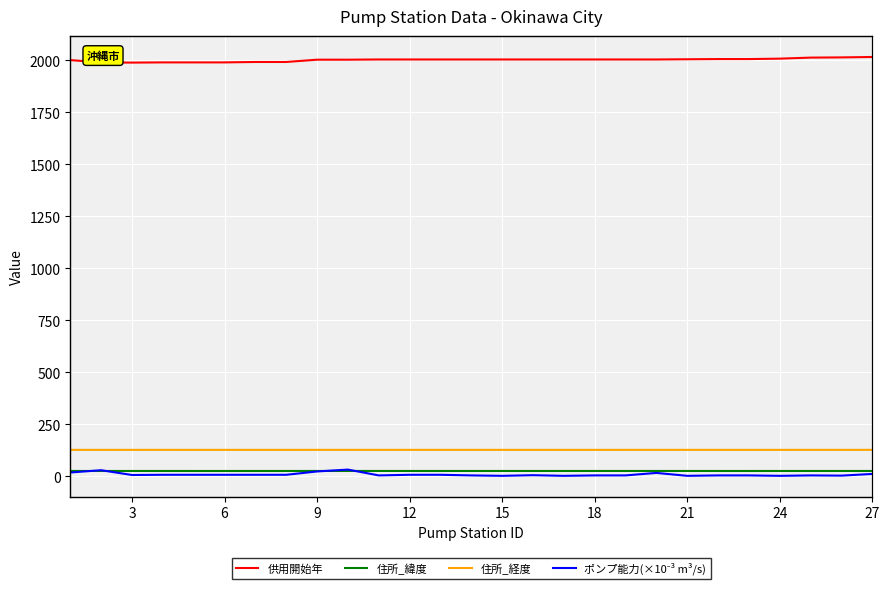

What is the total value across all series at 11?

2166.2